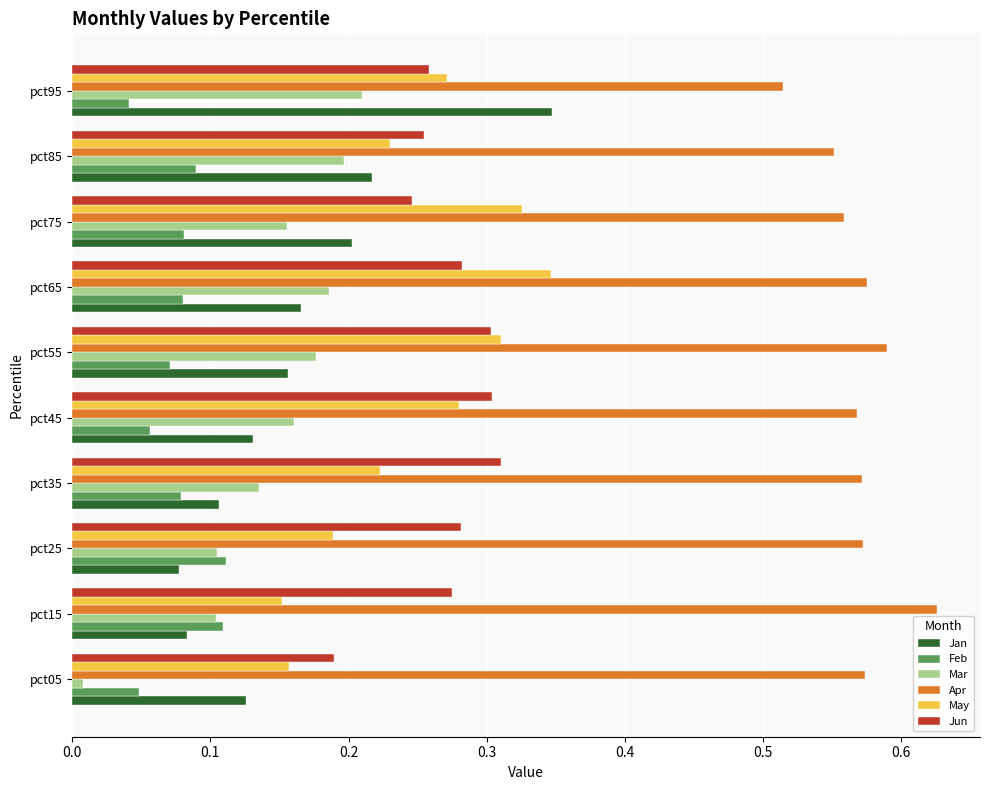

At which category does the chart reach its peak across all series?

pct15